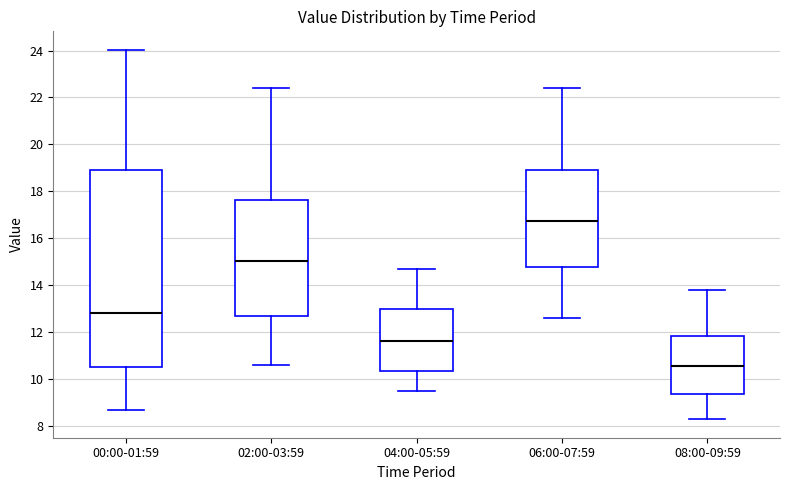

Comparing the boxes themselves (not the whiskers), which one is the tallest?

00:00-01:59